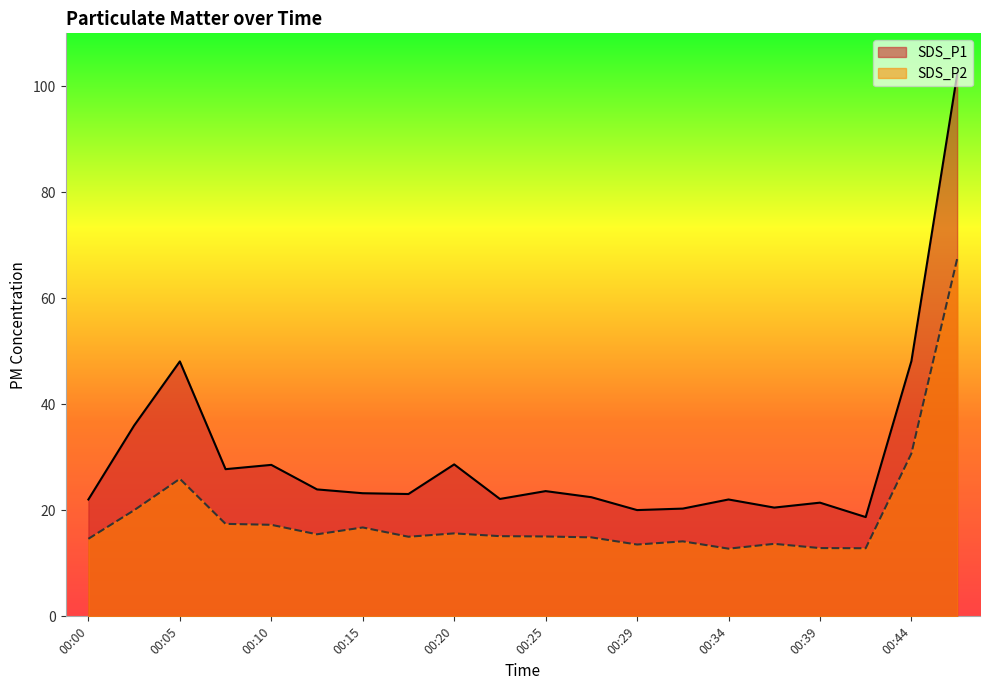

Between 00:46 and 00:44, which is larger?

00:46